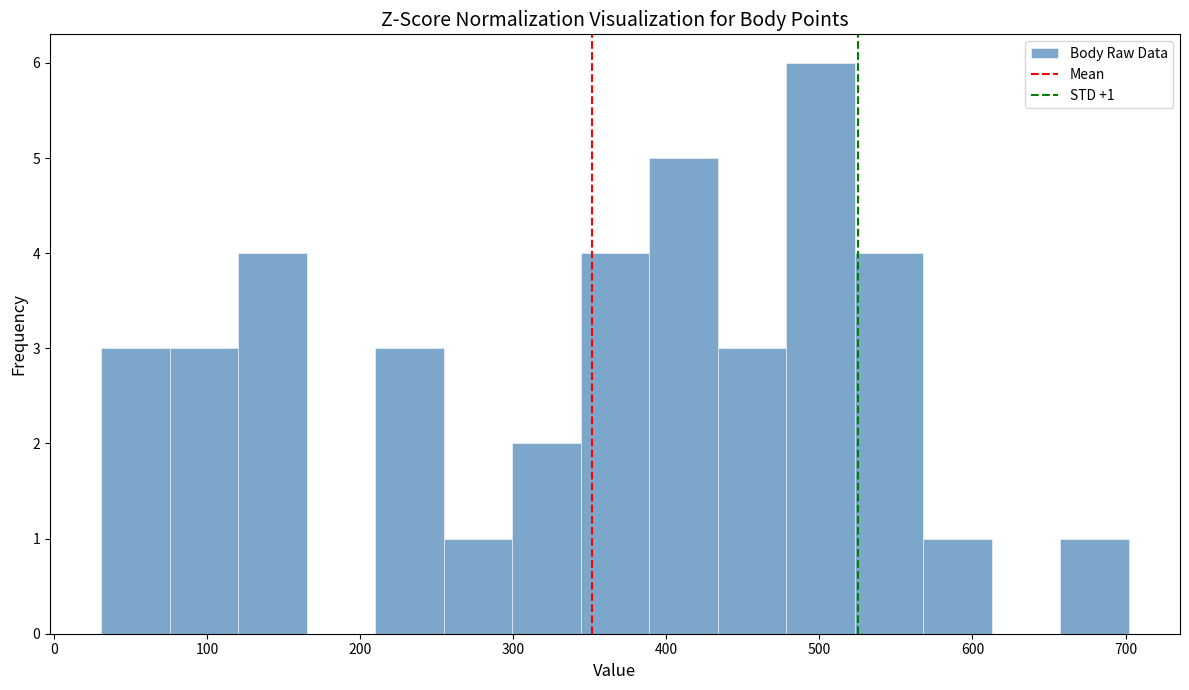

Which range on the x-axis has the tallest bar?

480 to 520